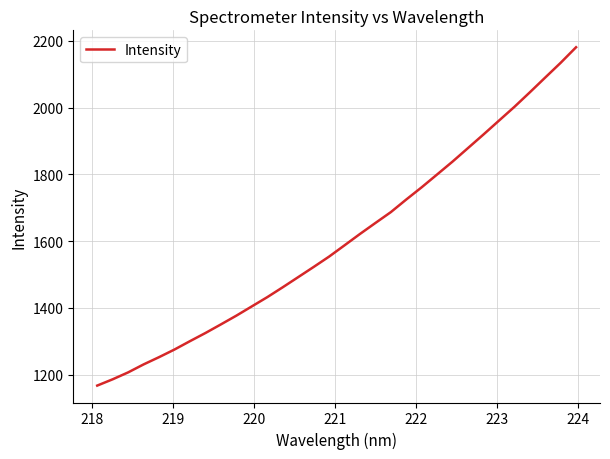

True or false: there are more than 2 points higher than both neighbors.

False